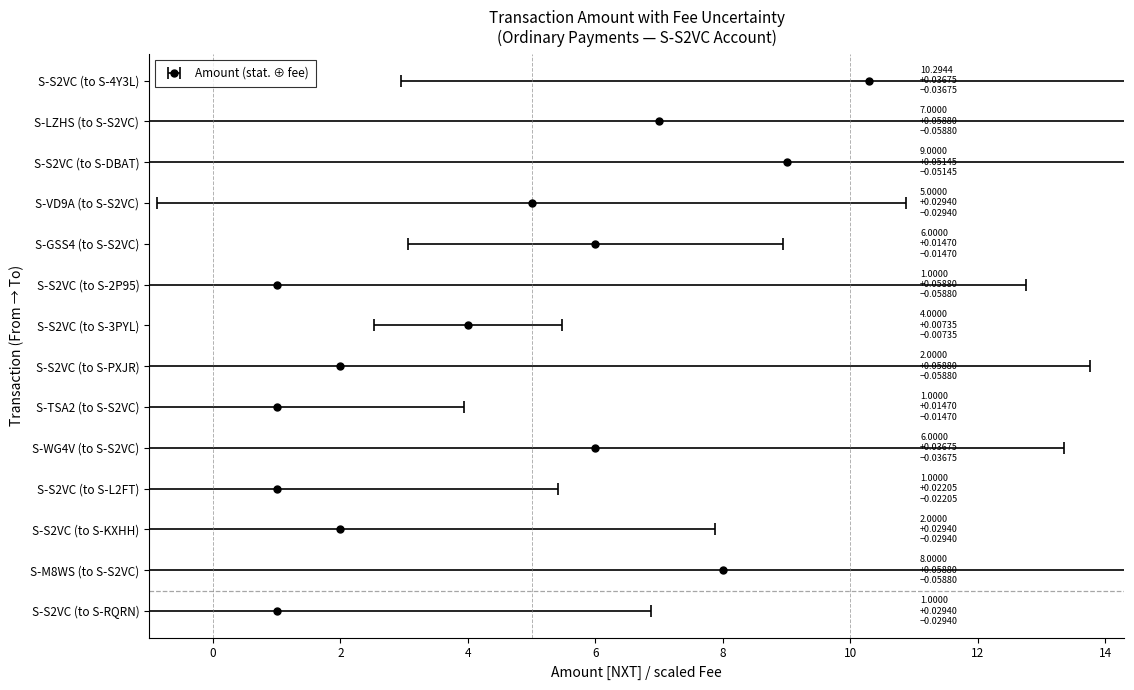

Rank the categories by value from lowest to highest.

S-S2VC (to S-2P95), S-TSA2 (to S-S2VC), S-S2VC (to S-L2FT), S-S2VC (to S-RQRN), S-S2VC (to S-PXJR), S-S2VC (to S-KXHH), S-S2VC (to S-3PYL), S-VD9A (to S-S2VC), S-GSS4 (to S-S2VC), S-WG4V (to S-S2VC), S-LZHS (to S-S2VC), S-M8WS (to S-S2VC), S-S2VC (to S-DBAT), S-S2VC (to S-4Y3L)